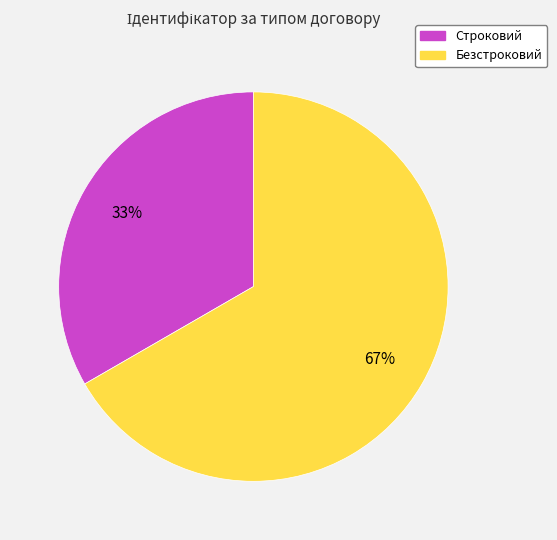

To the nearest percent, what is the average slice percentage?

50%